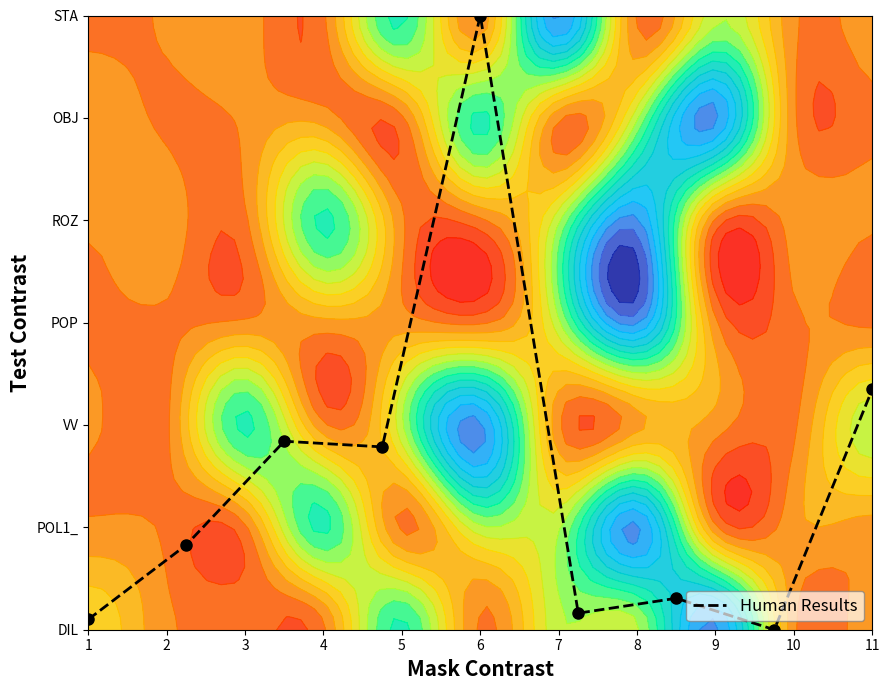

Count the number of values greater than 0.

8